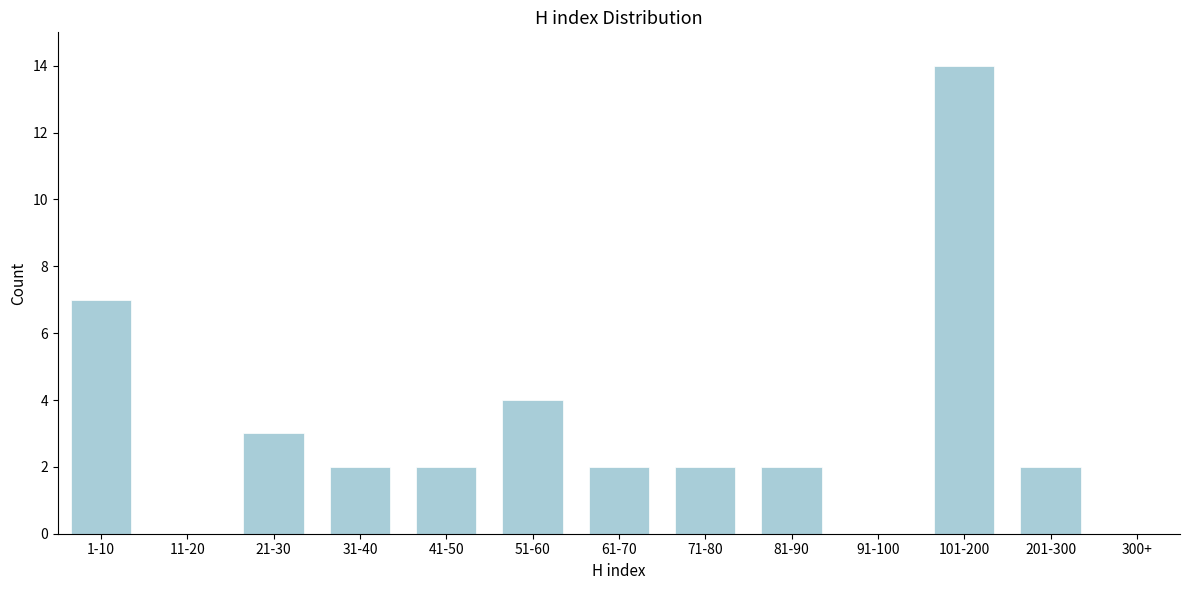

Reading right to left, what are all the values shown in this chart?

300+=0	201-300=2	101-200=14	91-100=0	81-90=2	71-80=2	61-70=2	51-60=4	41-50=2	31-40=2	21-30=3	11-20=0	1-10=7